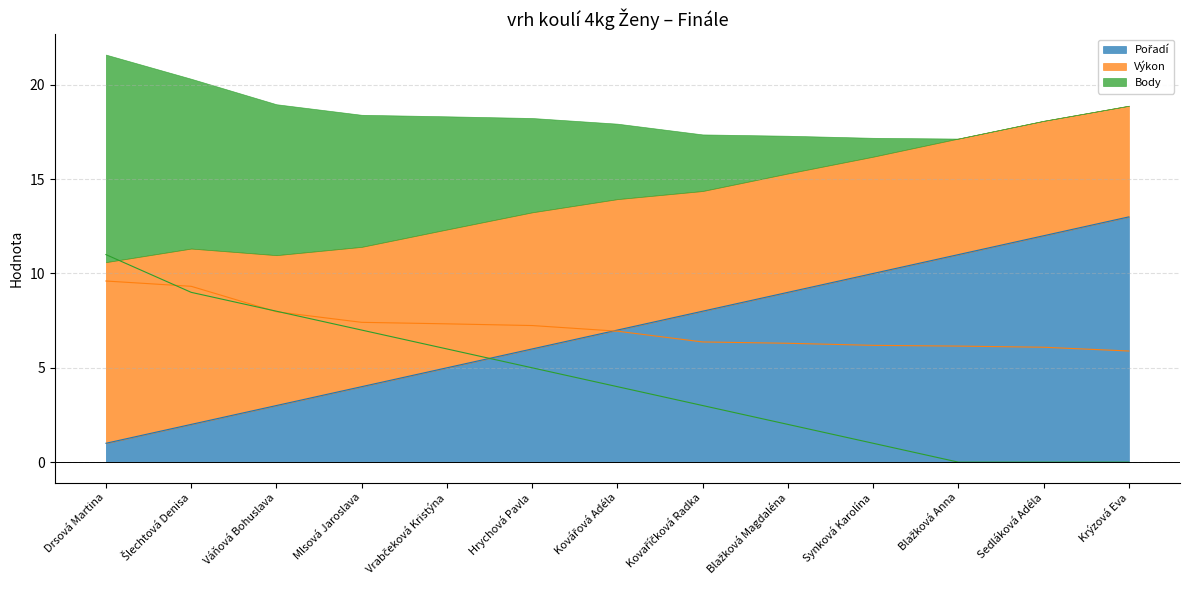

Where does the Výkon series first go above 6?

Drsová Martina